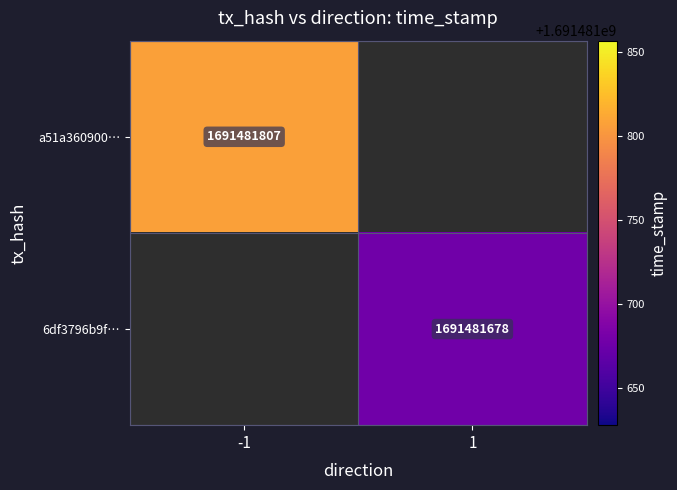

Which series has the largest range (max minus min)?

a51a36090033240409324c63635169530bfc6cd